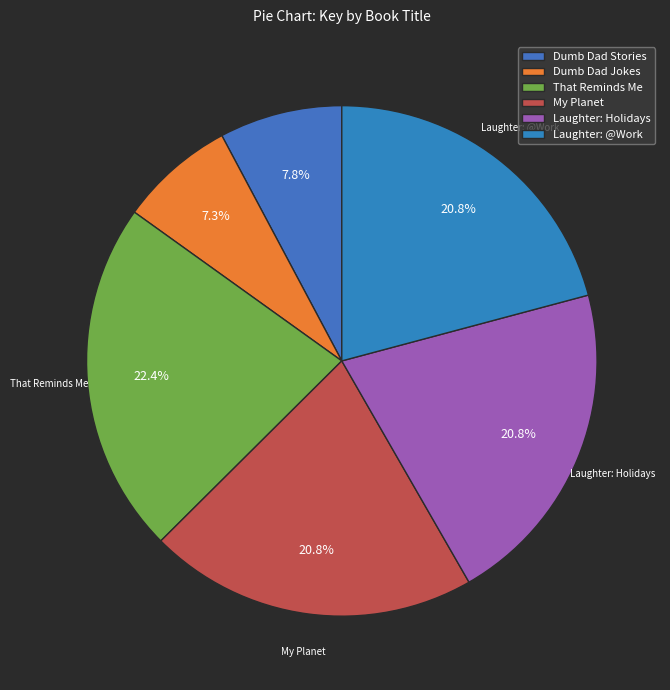

How many slices are in this pie chart?

6